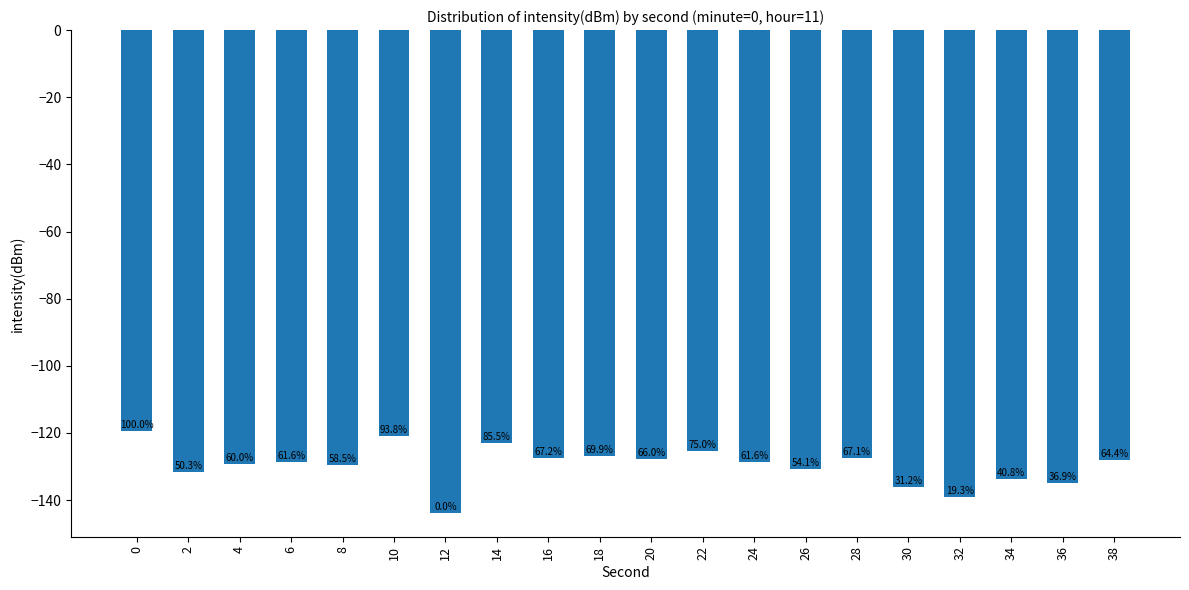

Where is the data nearest to the value -131?

26